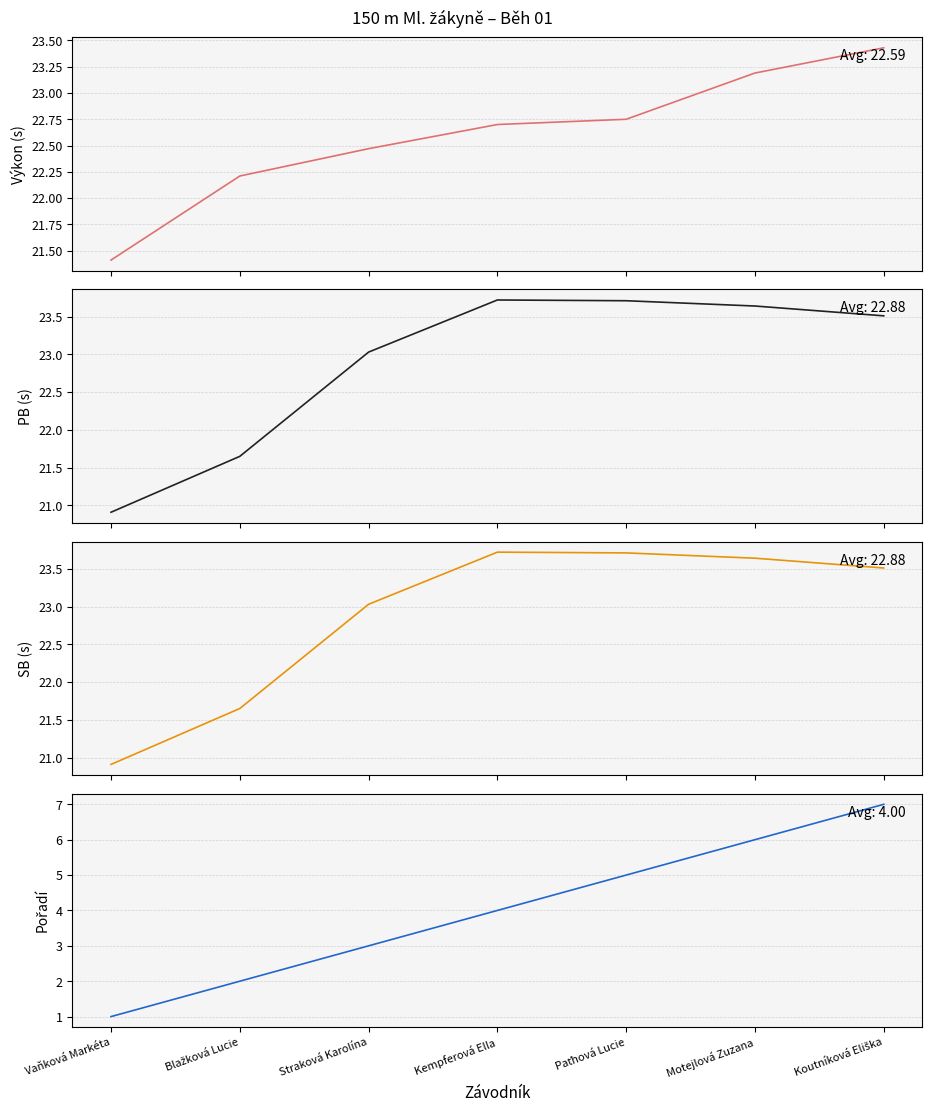

The SB series shows 21.6 at Blažková Lucie. True or false?

True